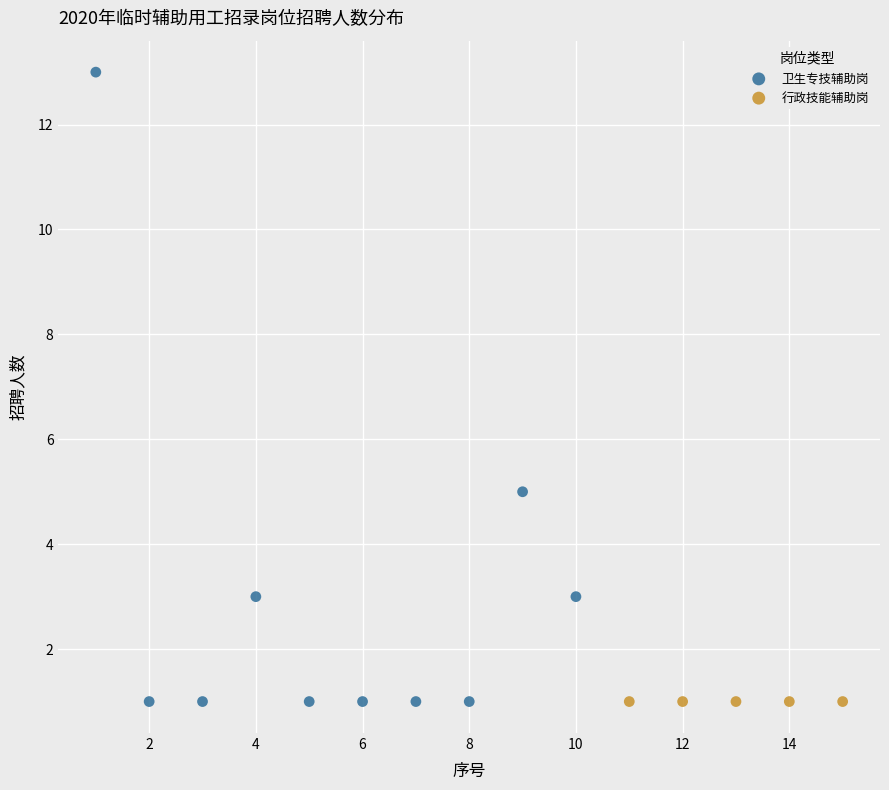

What are all the series names shown in the legend?

卫生专技辅助岗, 行政技能辅助岗